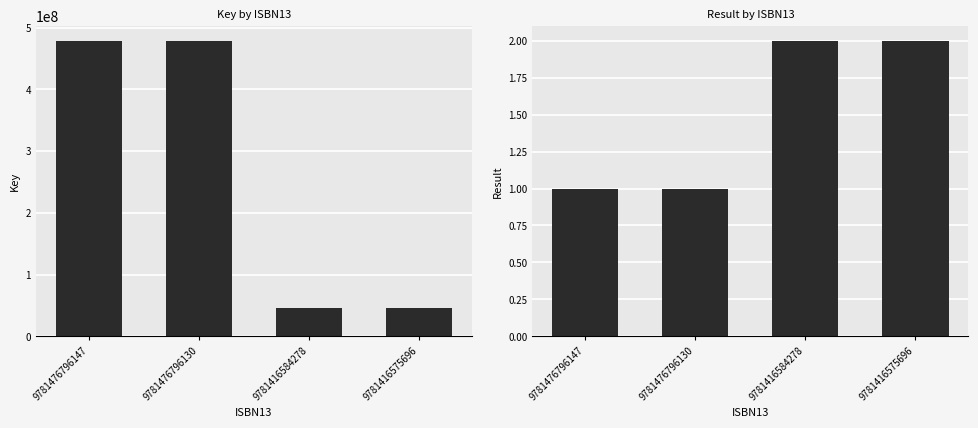

What is the sum of all Result values?

6